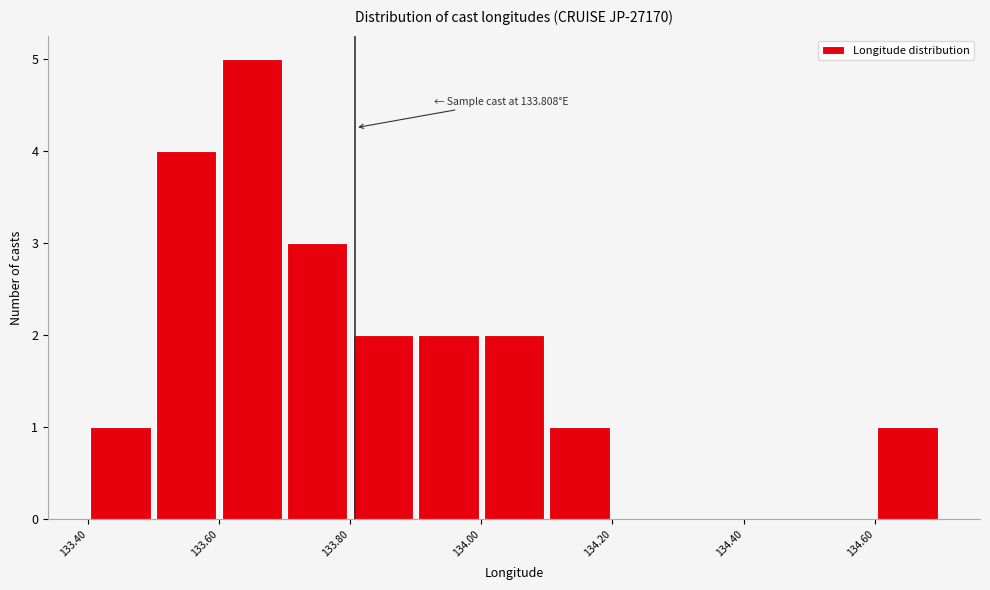

Which range on the x-axis has the tallest bar?

133.6 to 133.7